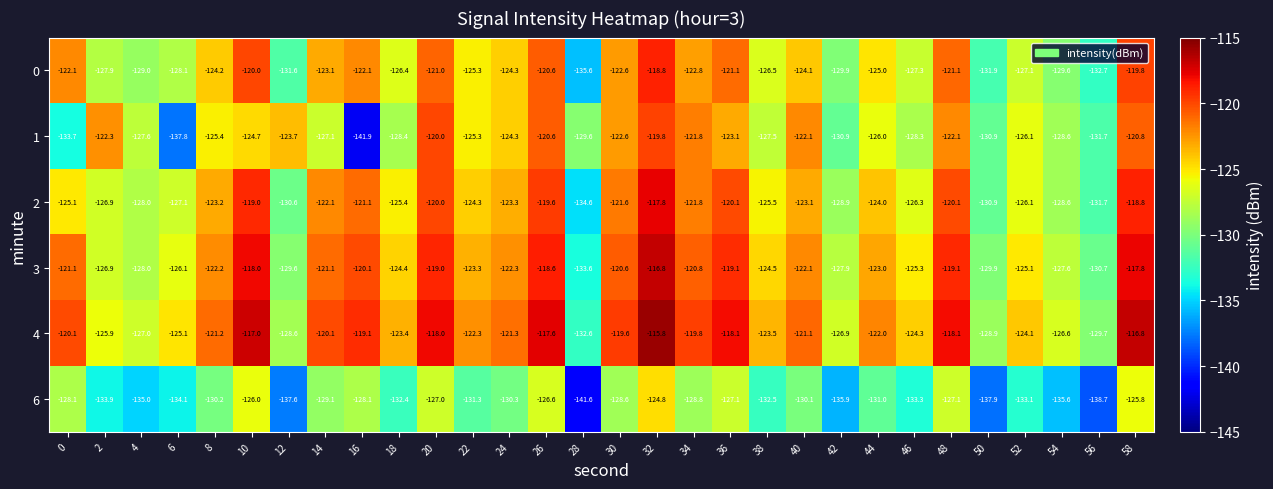

What is the difference between the second highest and second lowest values in the 0 series?

12.9